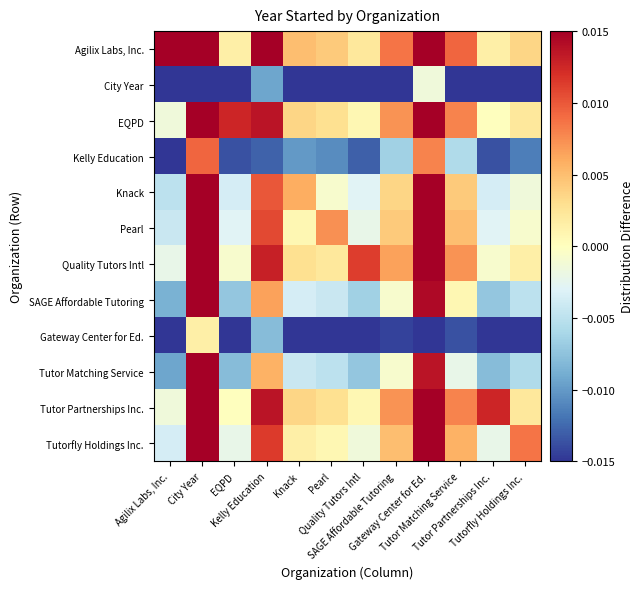

How many series are shown in this chart?

12